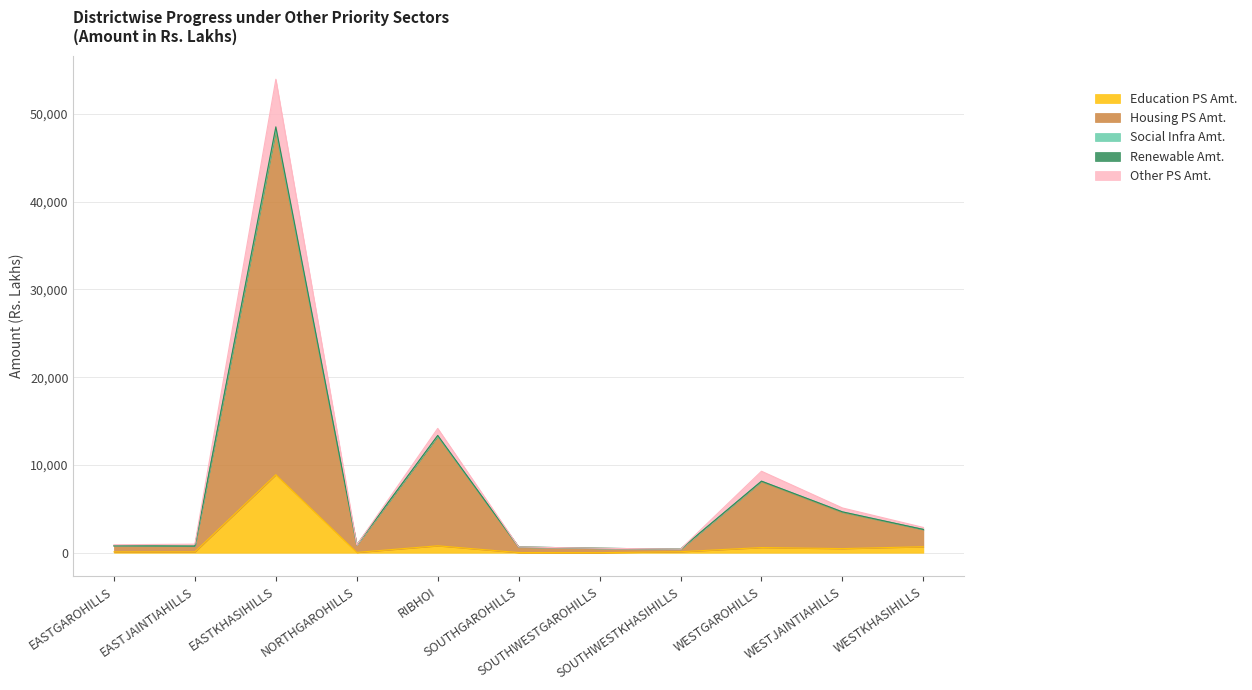

What is the total value across all series at WESTGAROHILLS?

9284.0